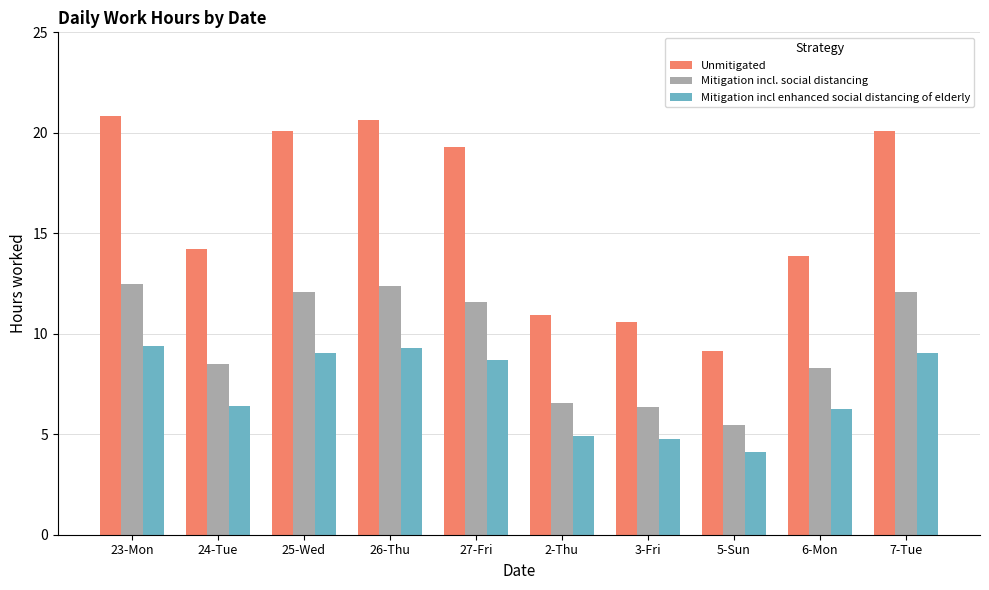

What are all the series names shown in the legend?

Unmitigated, Mitigation incl. social distancing, Mitigation incl enhanced social distancing of elderly